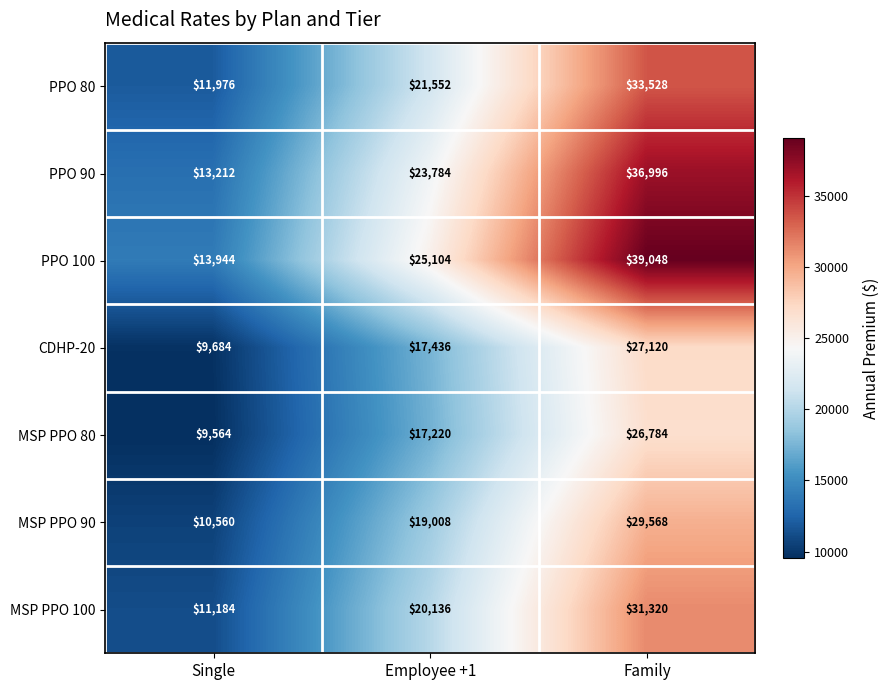

At which label is PPO 90 closest to 25104?

Employee +1